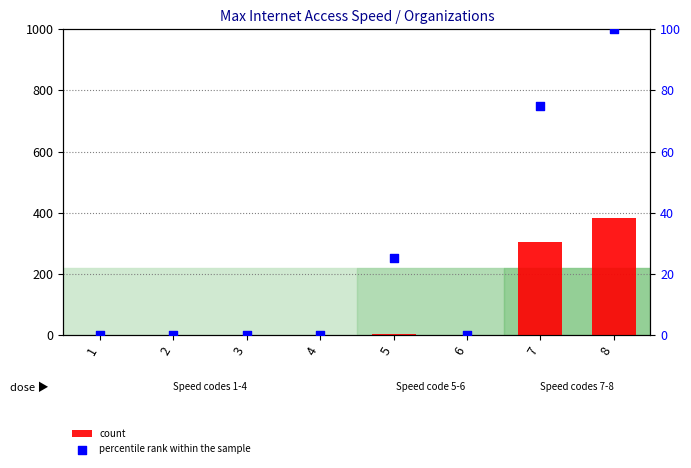

Which series reaches the minimum Y coordinate?

count